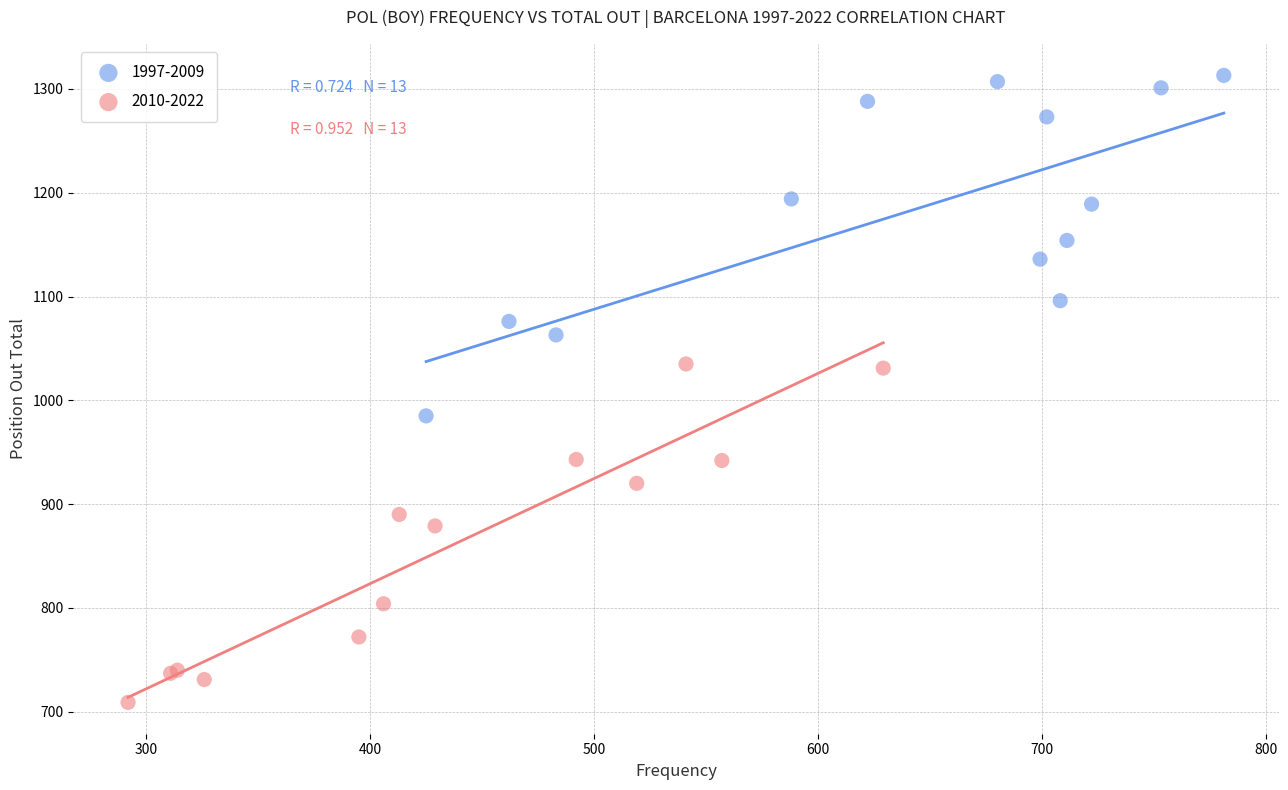

Which series contains the lowest Y value?

2010-2022